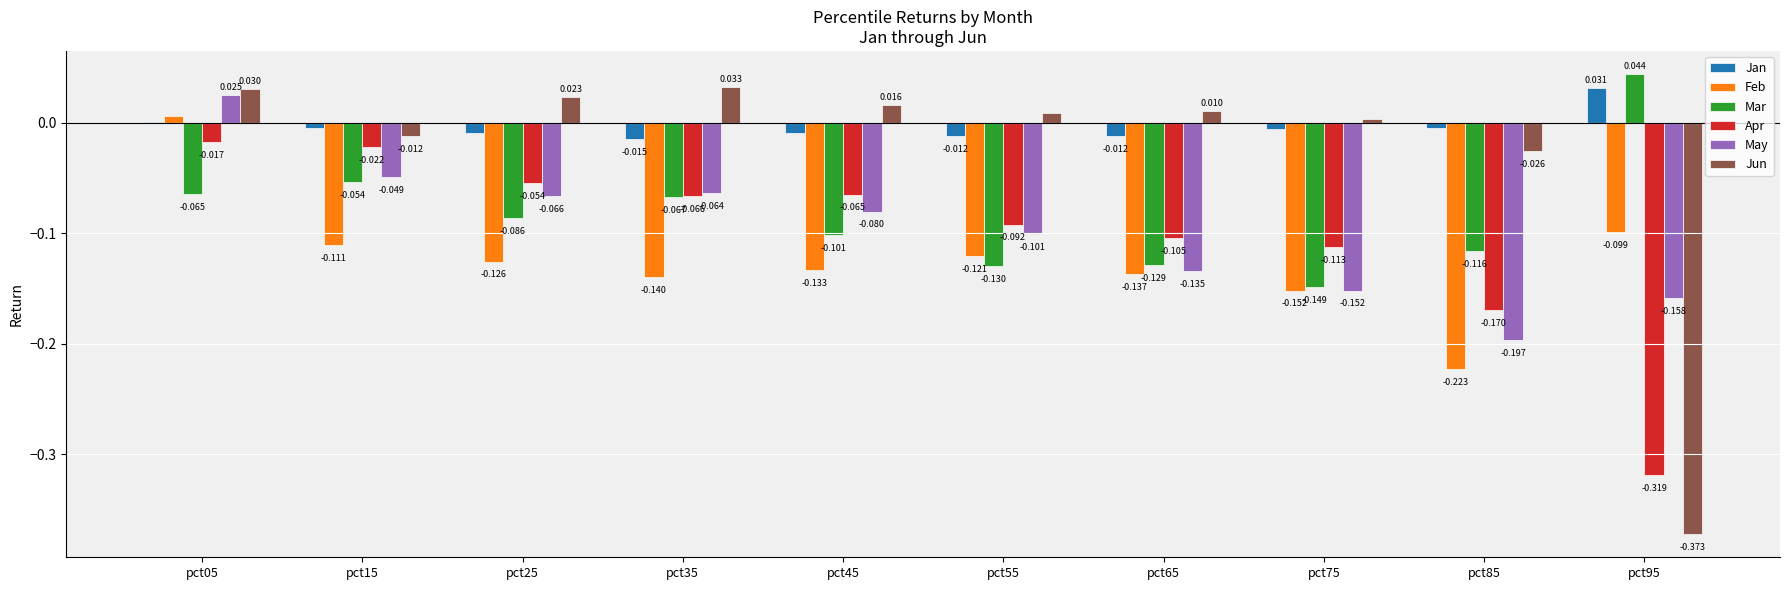

Which series has the largest total across all categories?

Jan